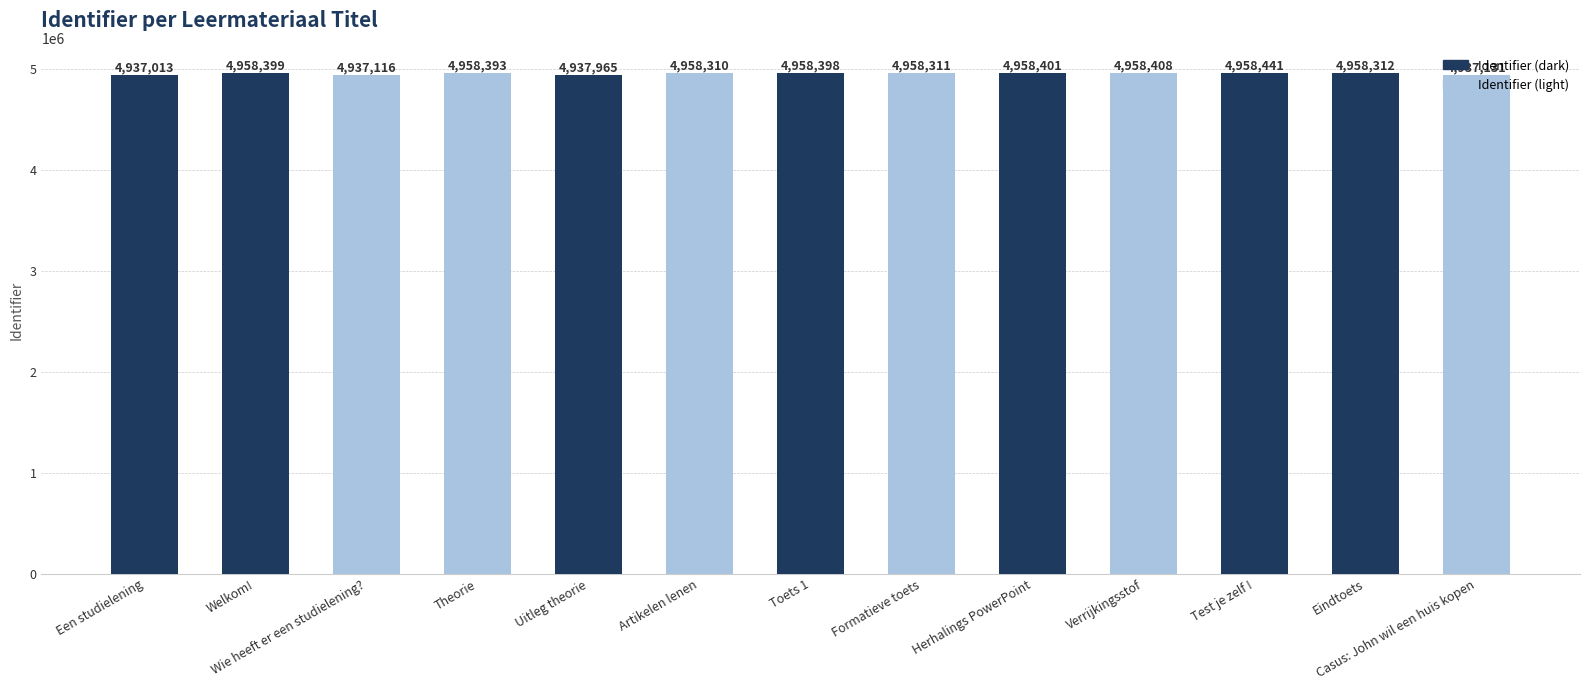

At which label does the data first exceed 4958312?

Welkom!